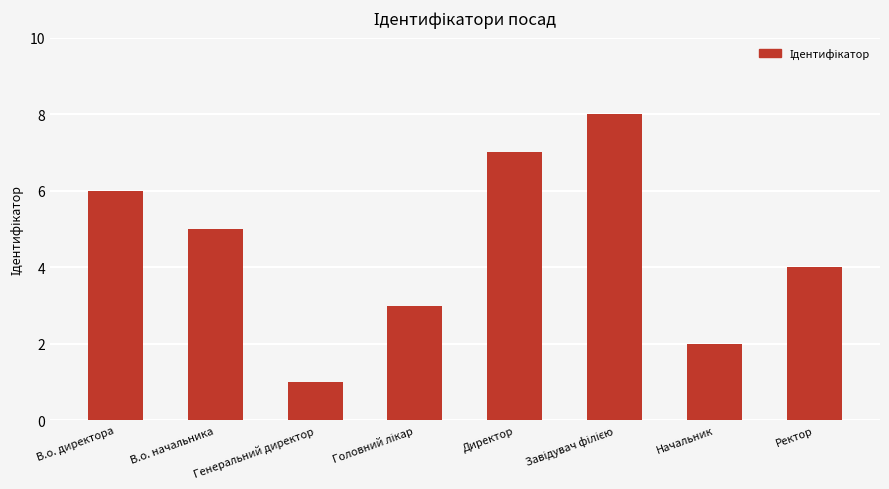

At which category does the chart reach its minimum across all series?

Генеральний директор